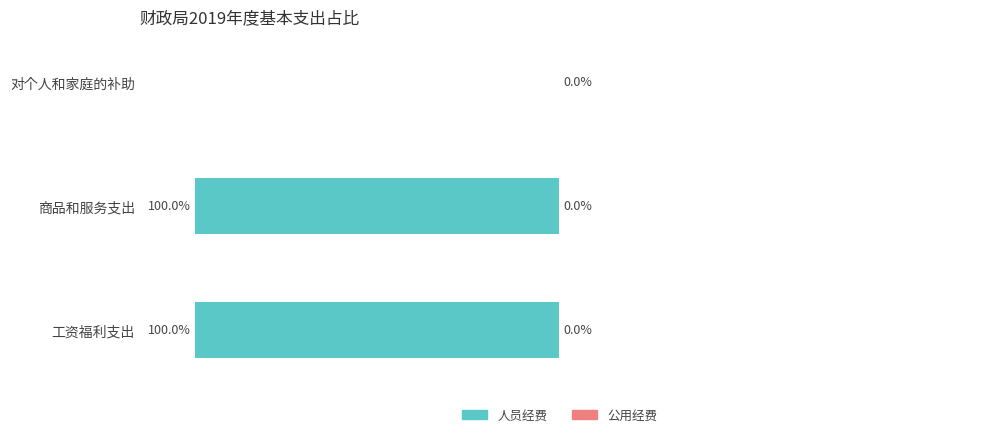

Which has a higher value, 工资福利支出 or 对个人和家庭的补助?

对个人和家庭的补助